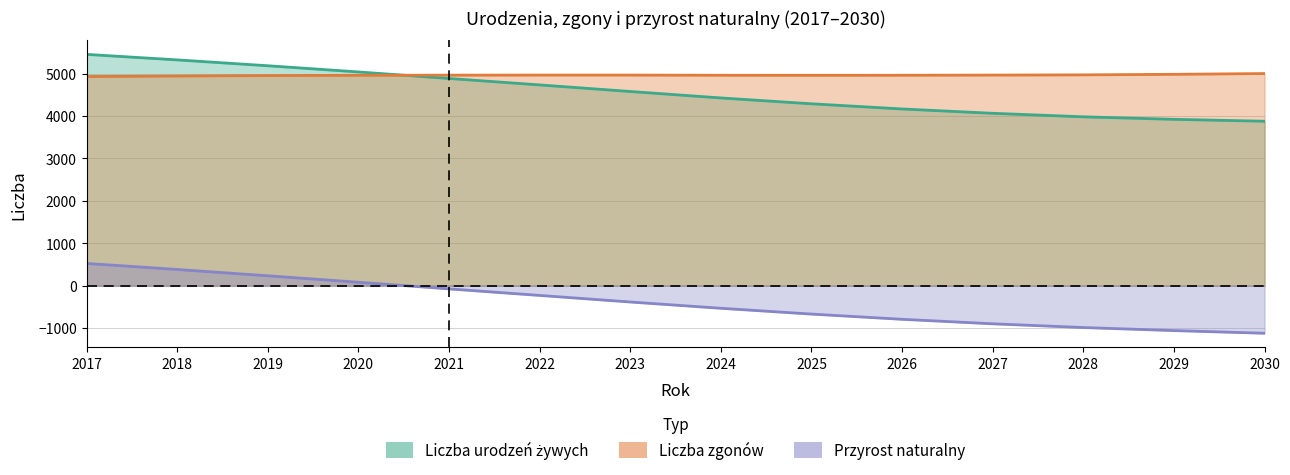

At how many categories does at least one series exceed 5111?

3